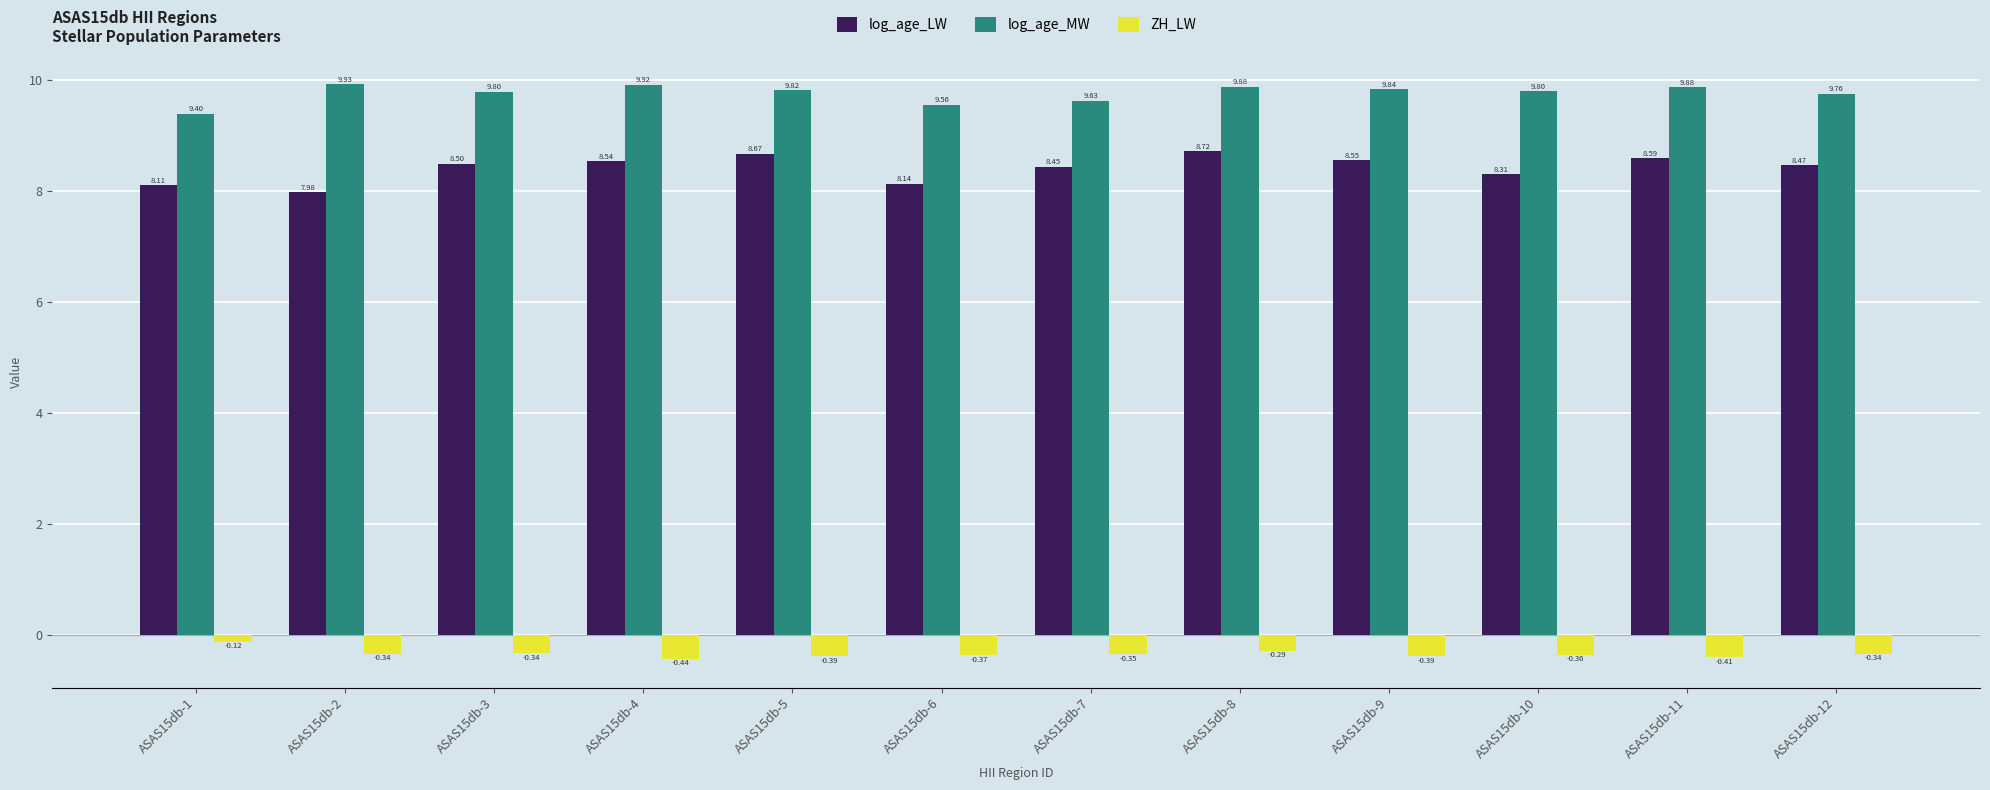

What is the maximum value shown in the chart?

9.9